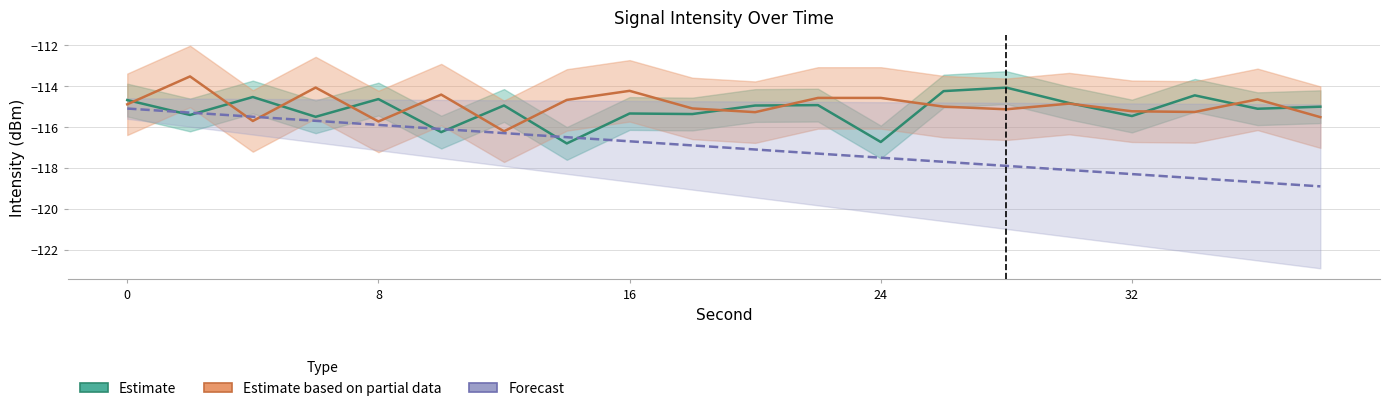

Which series has the widest spread of values?

Forecast